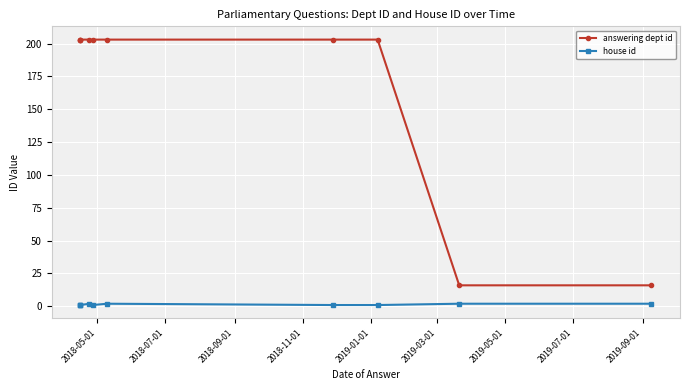

Where is the first local minimum for house id?

2019-01-01